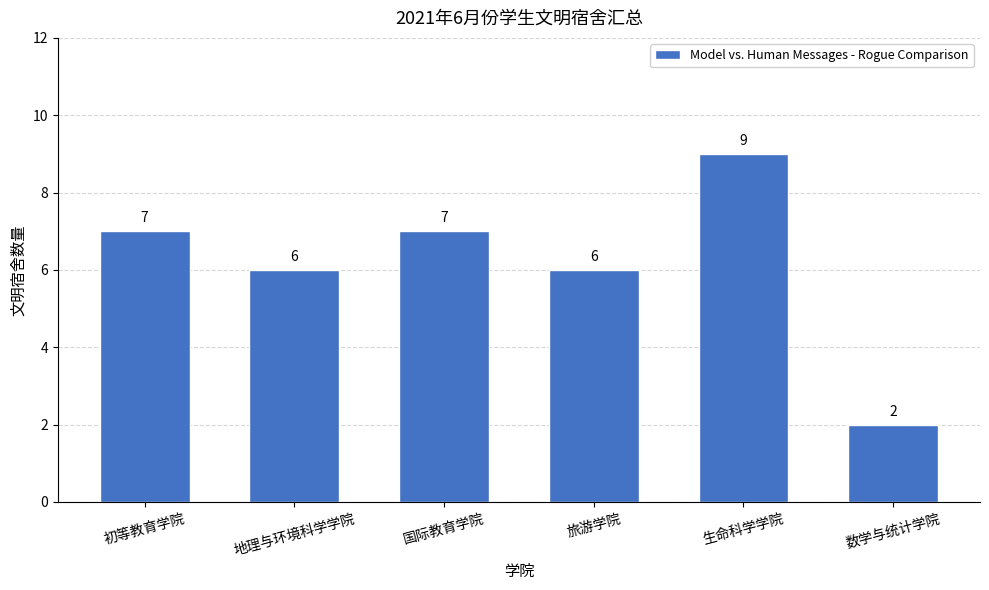

What is the value of the 3rd bar from the left?

7